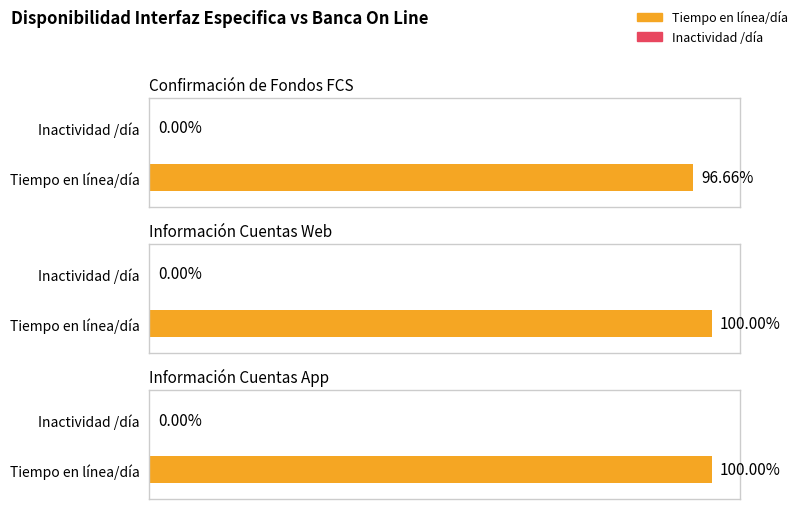

Are the bars grouped side by side (vs. stacked)?

Yes